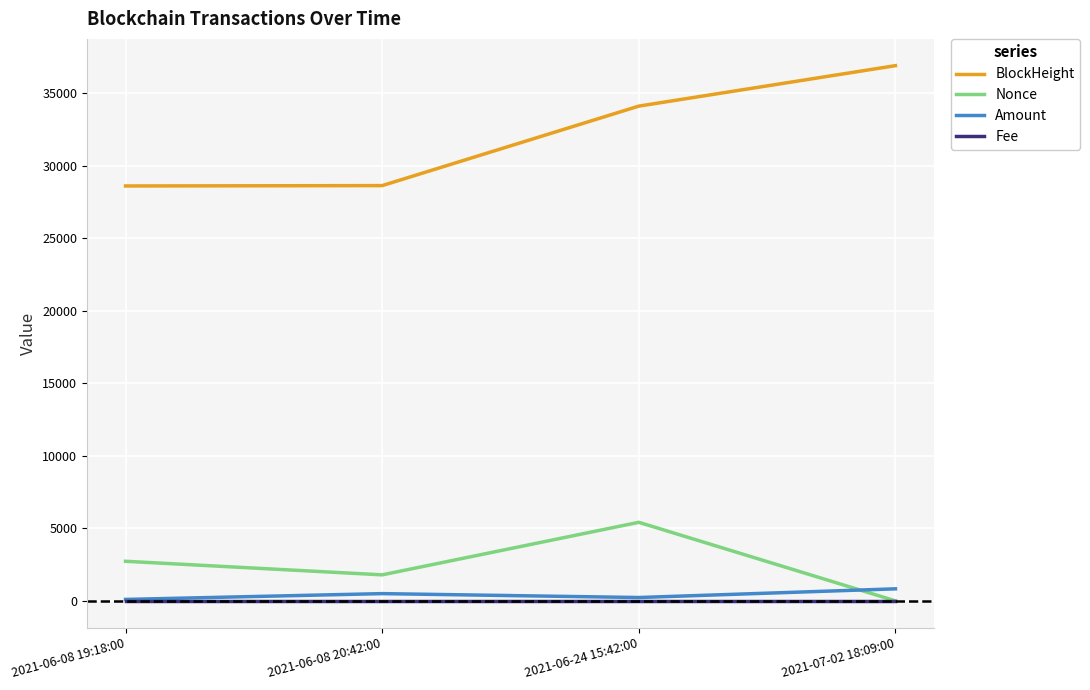

What is the sum of the Amount values at 2021-07-02 18:09:00 and 2021-06-08 20:42:00?

1330.0